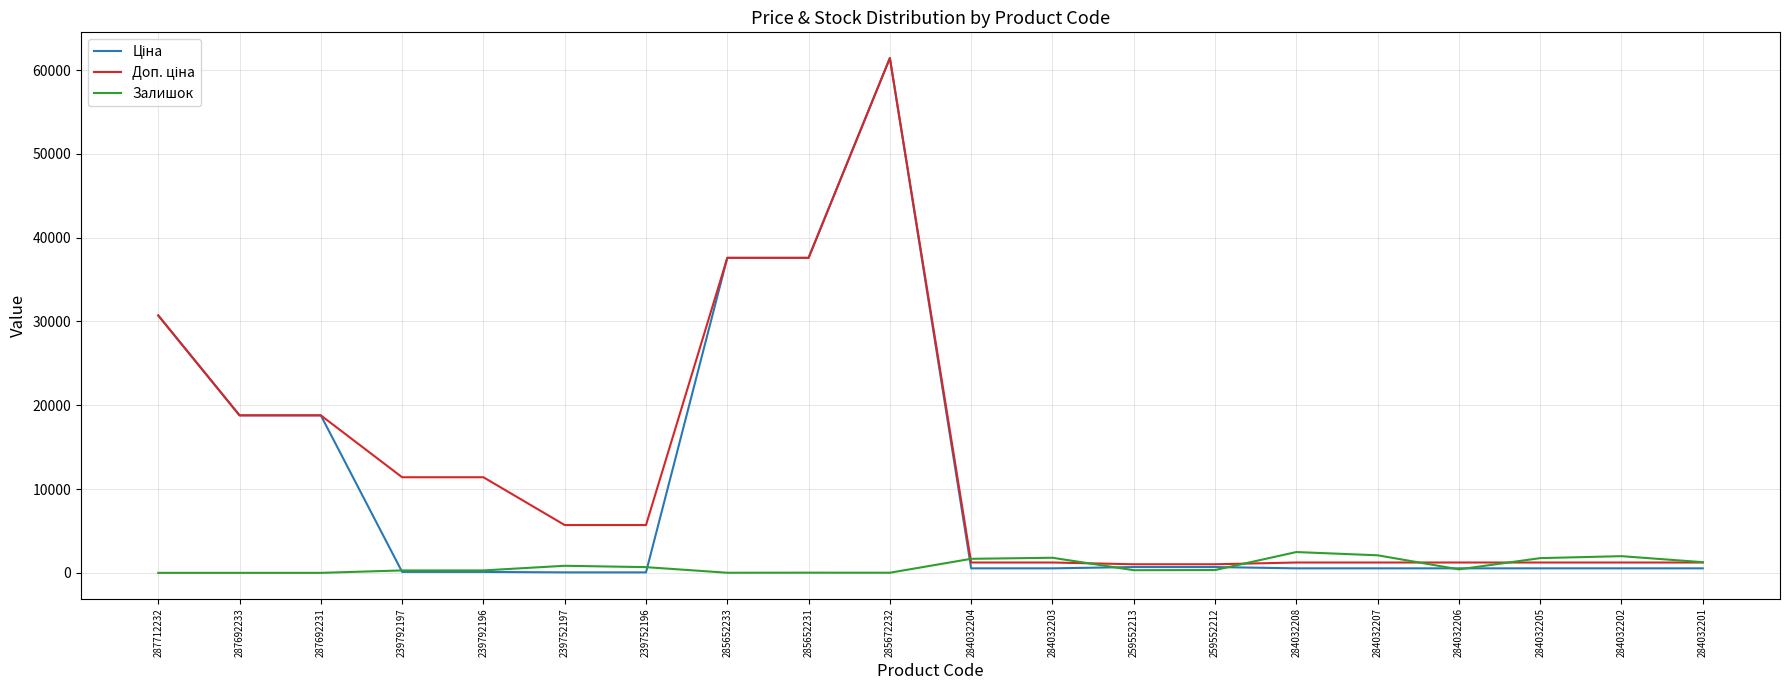

At which category is the sum across all series the highest?

285672232